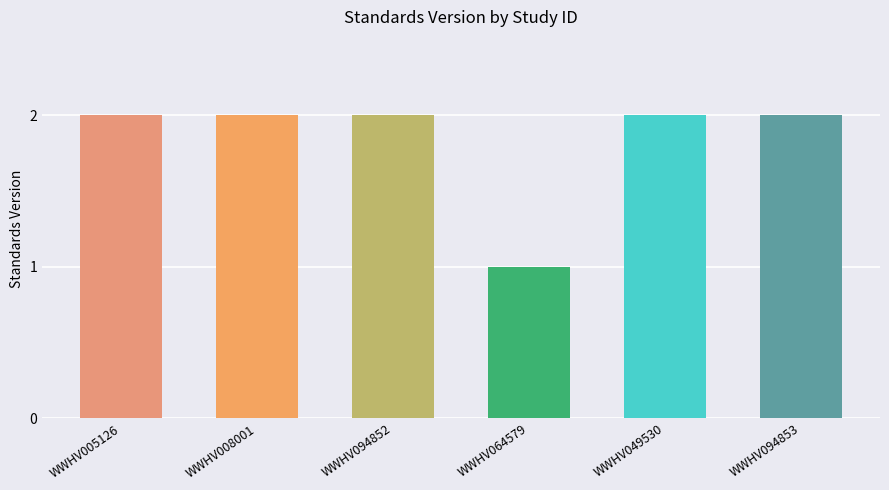

What is the sum of the values at WWHV094853 and WWHV094852?

4